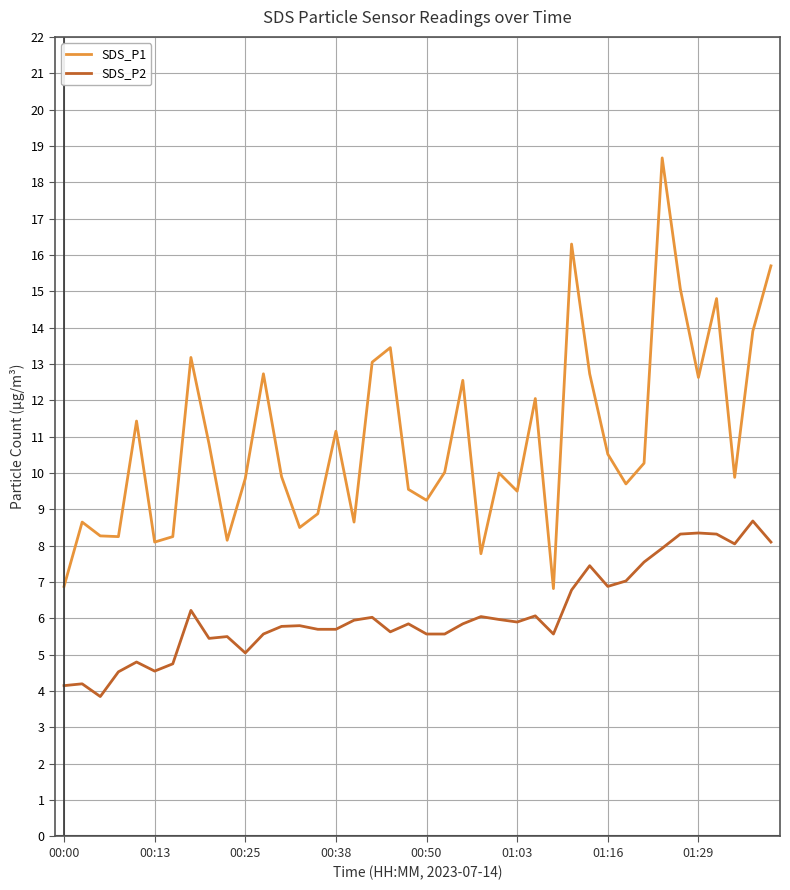

True or false: SDS_P1 and SDS_P2 cross at least once.

False